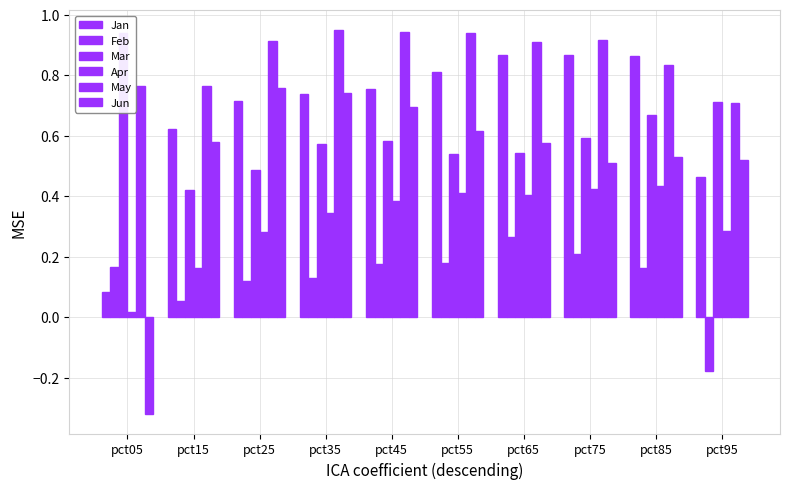

At which category is the sum across all series the highest?

pct65